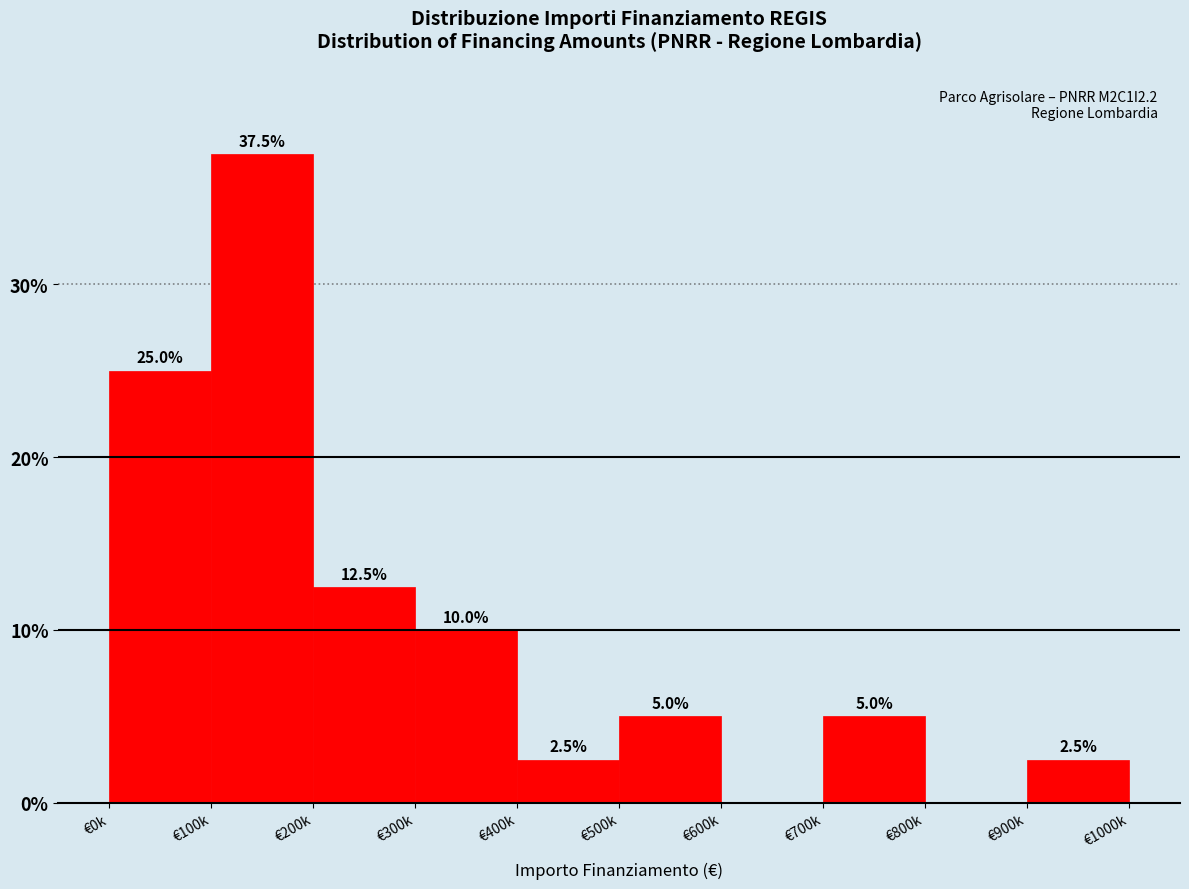

Reading right to left, extract all data points from this chart.

€900k=2.5	€800k=0.0	€700k=5.0	€600k=0.0	€500k=5.0	€400k=2.5	€300k=10.0	€200k=12.5	€100k=37.5	€0k=25.0